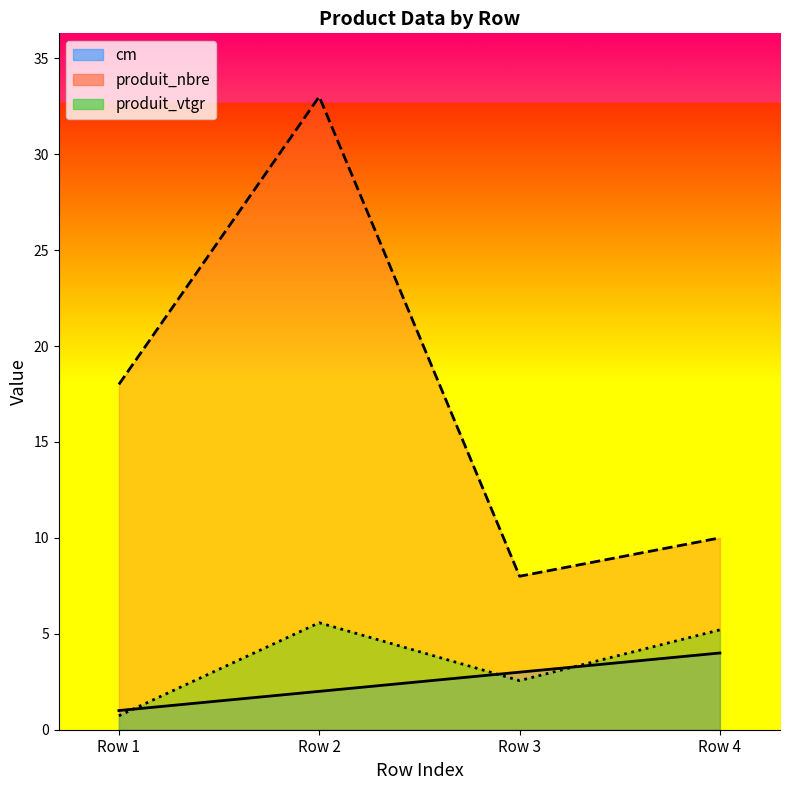

Rank the series by their maximum value, from lowest to highest.

cm, produit_vtgr, produit_nbre